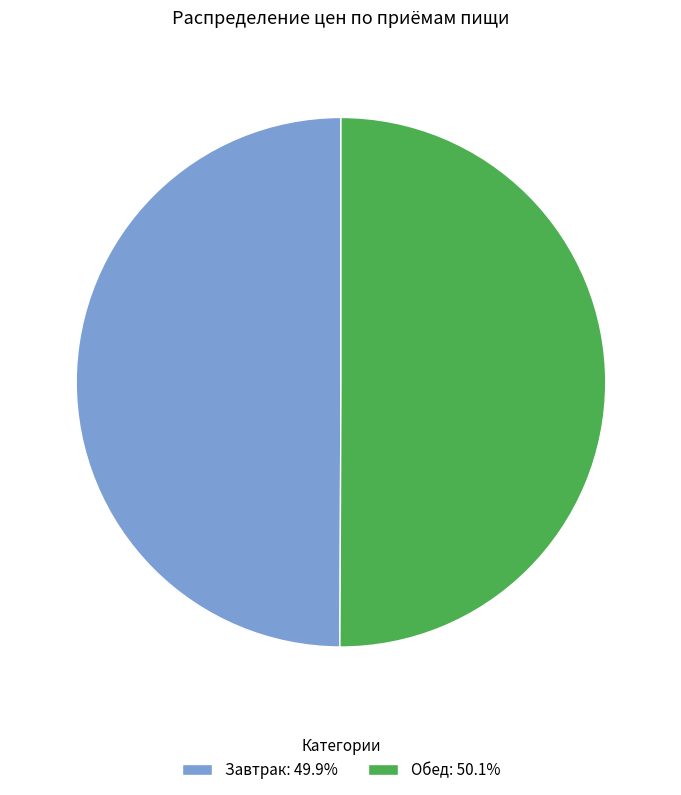

Is it true that Обед is 62% of the pie?

False